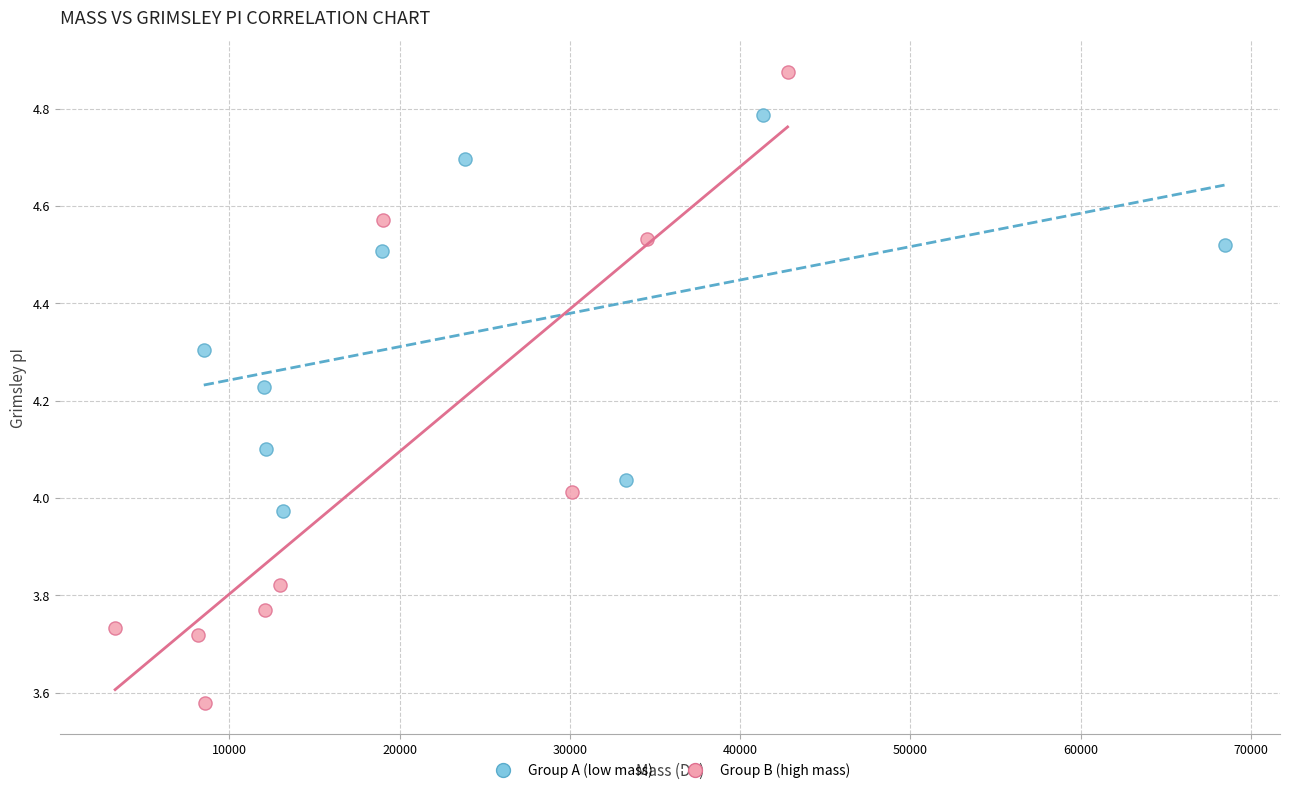

Which series has the largest Y range (max minus min)?

Group B (high mass)